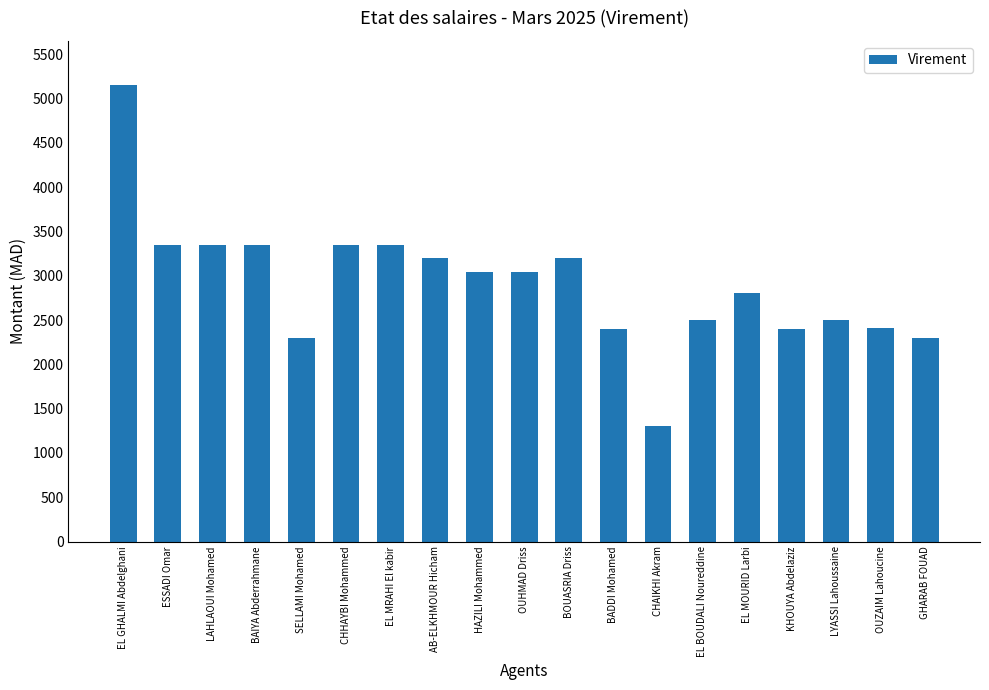

Which category has the highest value across all series?

EL GHALMI Abdelghani